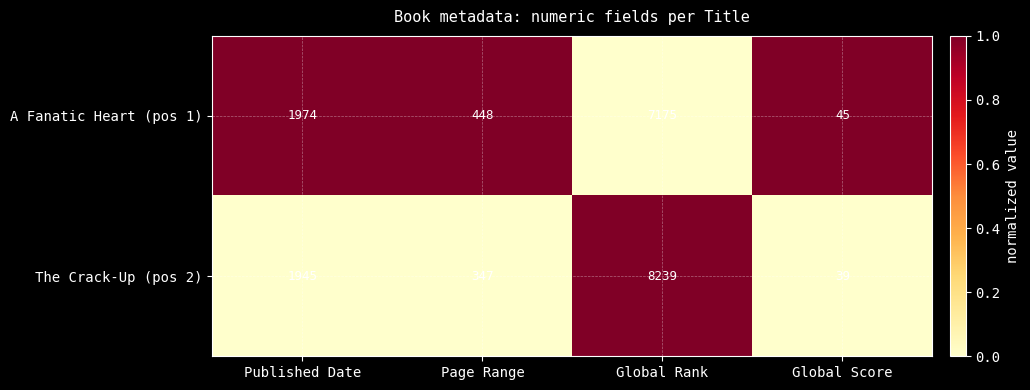

Which label corresponds to the largest value in the chart?

Global Rank